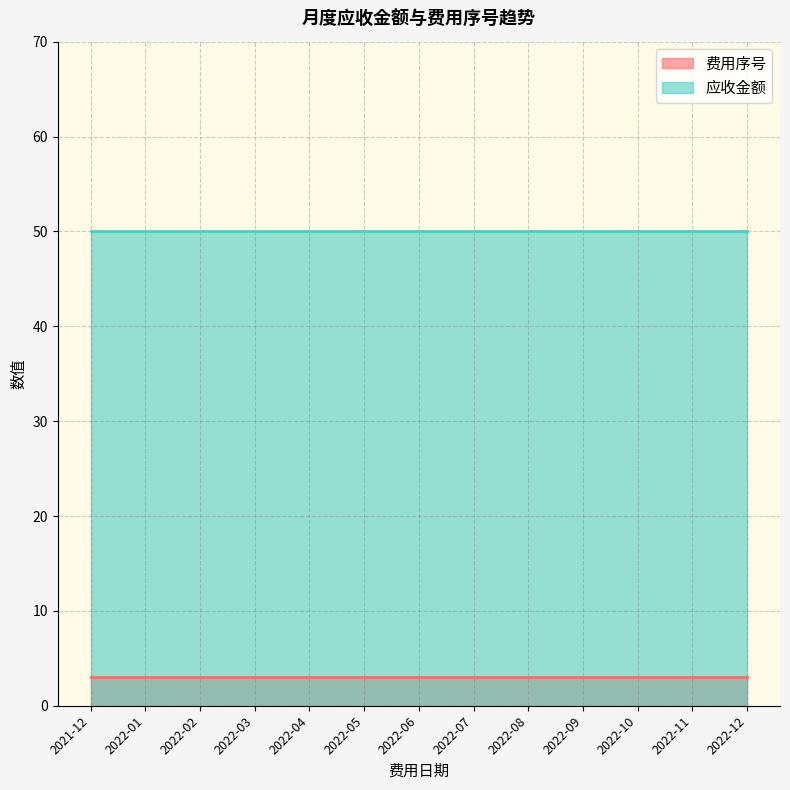

Reading right to left, what are all the values shown in this chart?

费用序号: 2022-12=3	2022-11=3	2022-10=3	2022-09=3	2022-08=3	2022-07=3	2022-06=3	2022-05=3	2022-04=3	2022-03=3	2022-02=3	2022-01=3	2021-12=3
应收金额: 2022-12=50	2022-11=50	2022-10=50	2022-09=50	2022-08=50	2022-07=50	2022-06=50	2022-05=50	2022-04=50	2022-03=50	2022-02=50	2022-01=50	2021-12=50